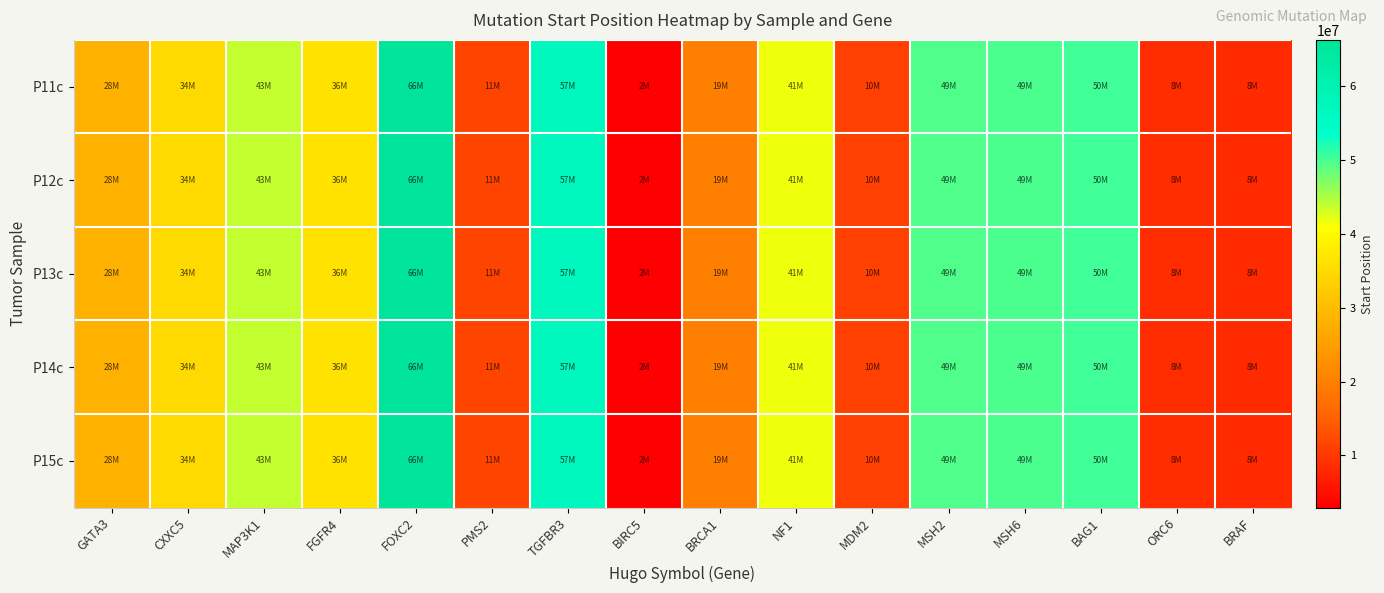

Reading right to left, transcribe all the data shown in this chart.

P11c: BRAF=8273941	ORC6=8424543	BAG1=50363504	MSH6=49830996	MSH2=49582589	MDM2=10953328	NF1=41582448	BRCA1=19985907	BIRC5=2935572	TGFBR3=57181091	PMS2=11422206	FOXC2=66295173	FGFR4=36249086	MAP3K1=43918235	CXXC5=34936326	GATA3=28070111
P12c: BRAF=8274000	ORC6=8425000	BAG1=50364000	MSH6=49831000	MSH2=49583000	MDM2=10954000	NF1=41583000	BRCA1=19986000	BIRC5=2936000	TGFBR3=57182000	PMS2=11423000	FOXC2=66296000	FGFR4=36250000	MAP3K1=43919000	CXXC5=34937000	GATA3=28071000
P13c: BRAF=8275000	ORC6=8426000	BAG1=50365000	MSH6=49832000	MSH2=49584000	MDM2=10955000	NF1=41584000	BRCA1=19987000	BIRC5=2937000	TGFBR3=57183000	PMS2=11424000	FOXC2=66297000	FGFR4=36251000	MAP3K1=43920000	CXXC5=34938000	GATA3=28072000
P14c: BRAF=8276000	ORC6=8427000	BAG1=50366000	MSH6=49833000	MSH2=49585000	MDM2=10956000	NF1=41585000	BRCA1=19988000	BIRC5=2938000	TGFBR3=57184000	PMS2=11425000	FOXC2=66298000	FGFR4=36252000	MAP3K1=43921000	CXXC5=34939000	GATA3=28073000
P15c: BRAF=8277000	ORC6=8428000	BAG1=50367000	MSH6=49834000	MSH2=49586000	MDM2=10957000	NF1=41586000	BRCA1=19989000	BIRC5=2939000	TGFBR3=57185000	PMS2=11426000	FOXC2=66299000	FGFR4=36253000	MAP3K1=43922000	CXXC5=34940000	GATA3=28074000